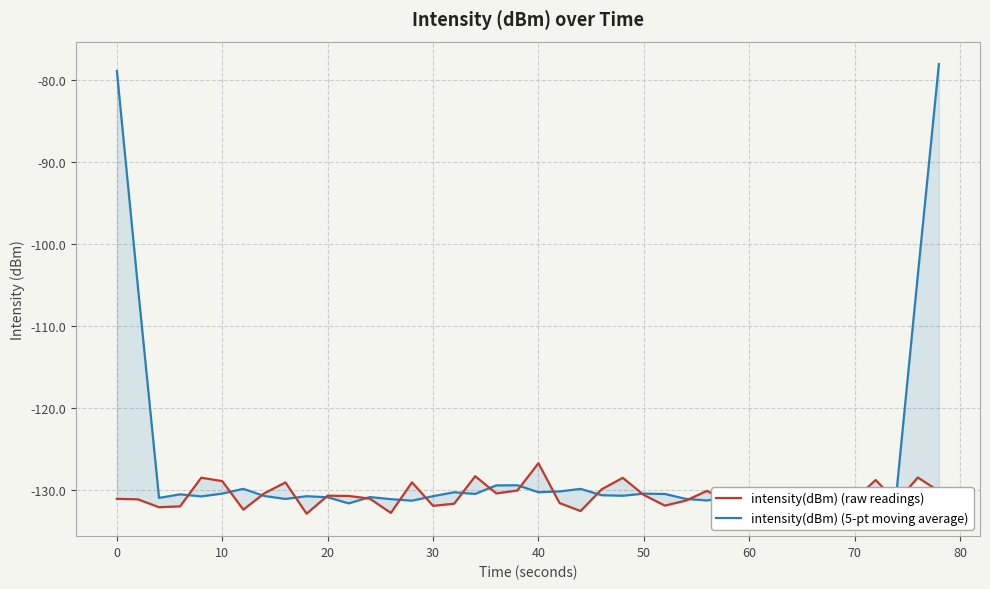

Is the value of intensity(dBm) (raw readings) at 20 greater than the value of intensity(dBm) (5-pt moving average) at 11?

No